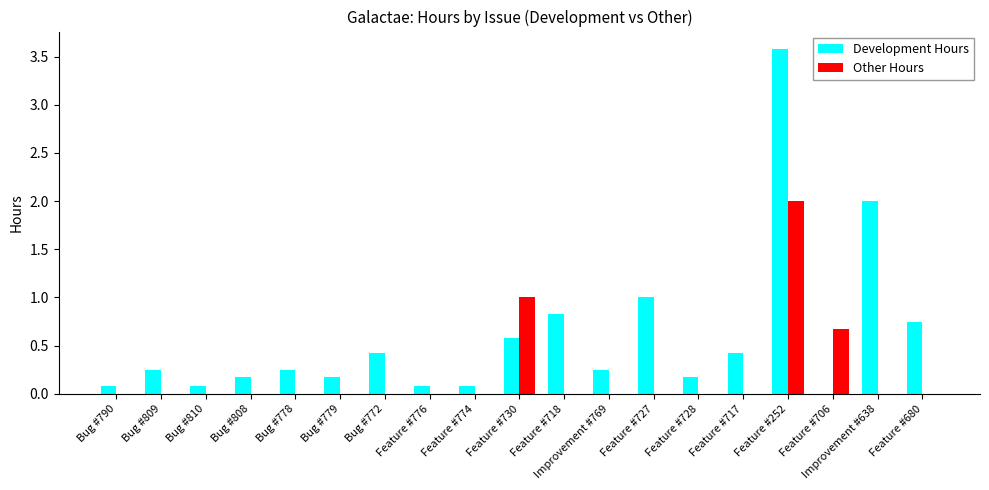

Which category has the highest value across all series?

Feature #252